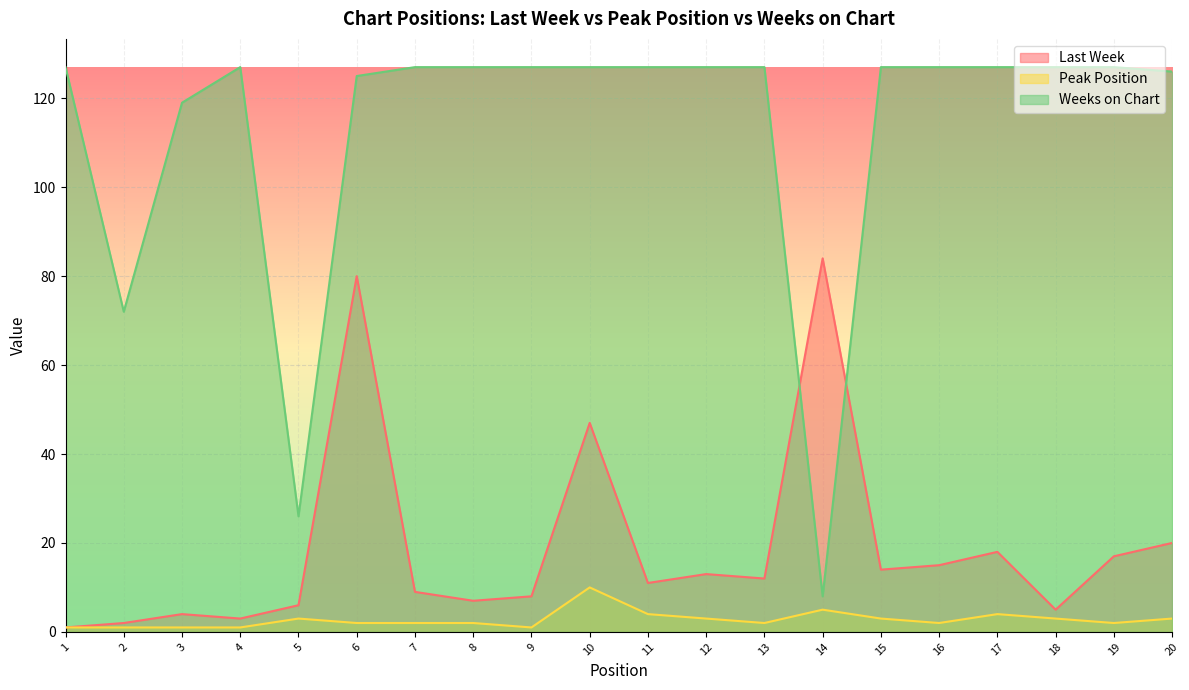

What is the spread (max minus min) of values at 9?

126